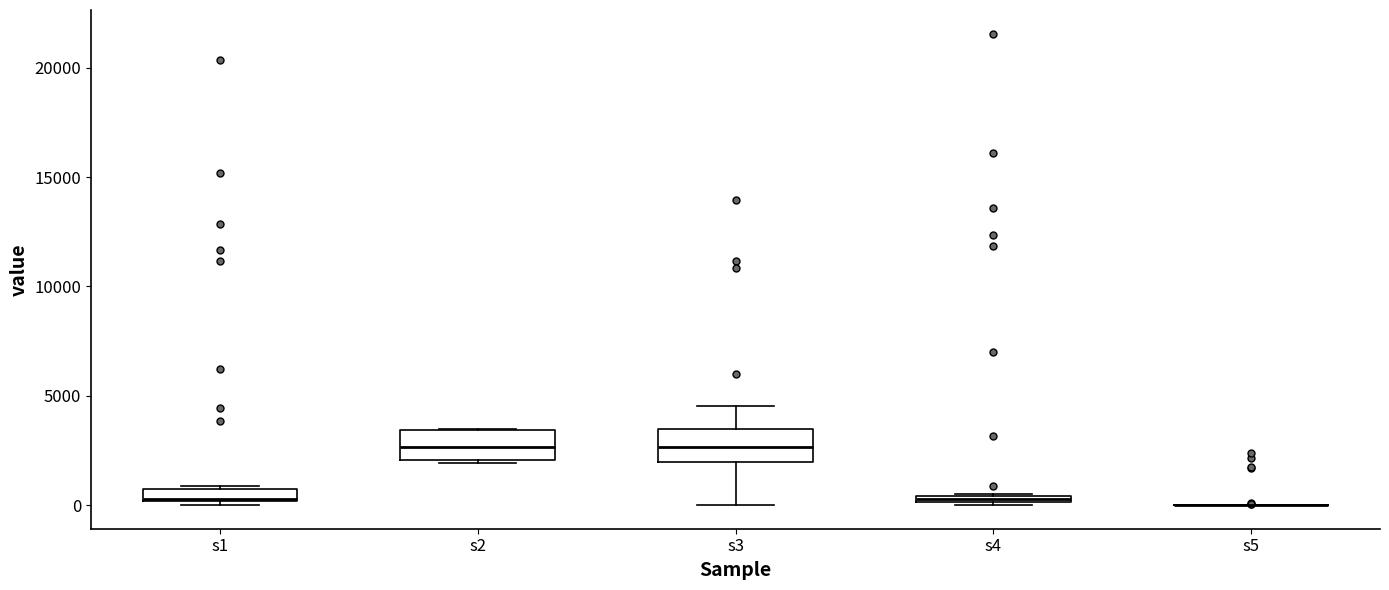

Where is the lower edge of the box for s4 on the y-axis? The values are not printed on the chart, so give them approximately, as read against the axis.

0